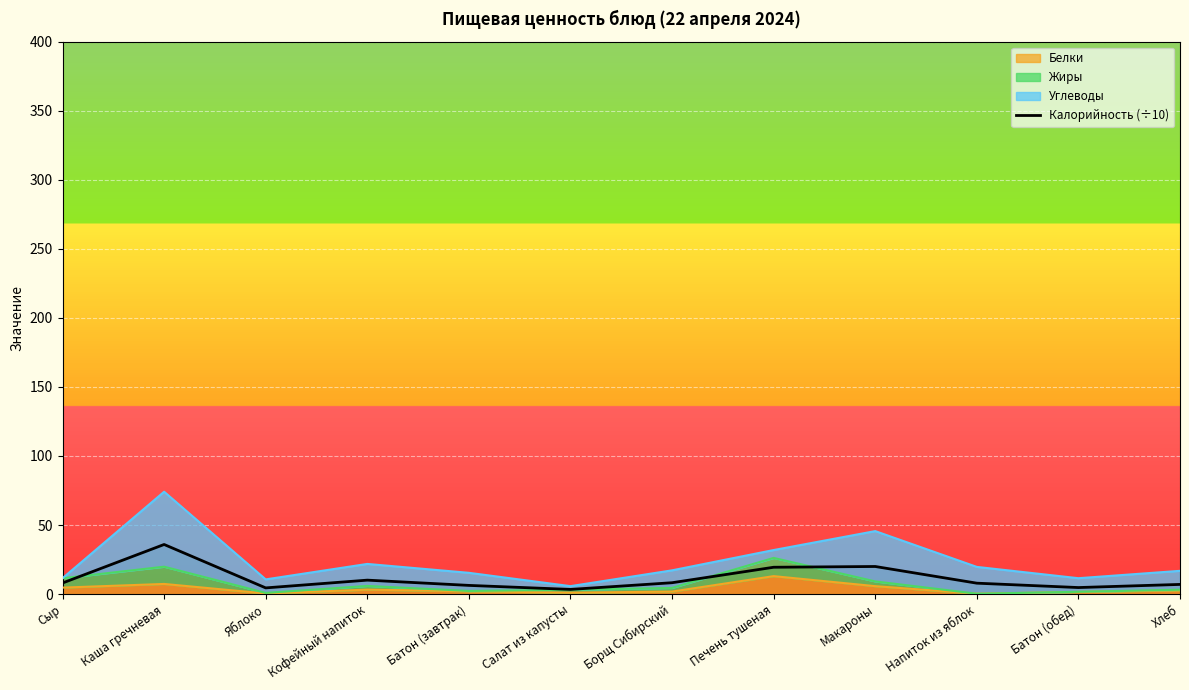

At which category does the data reach its first local valley?

Яблоко